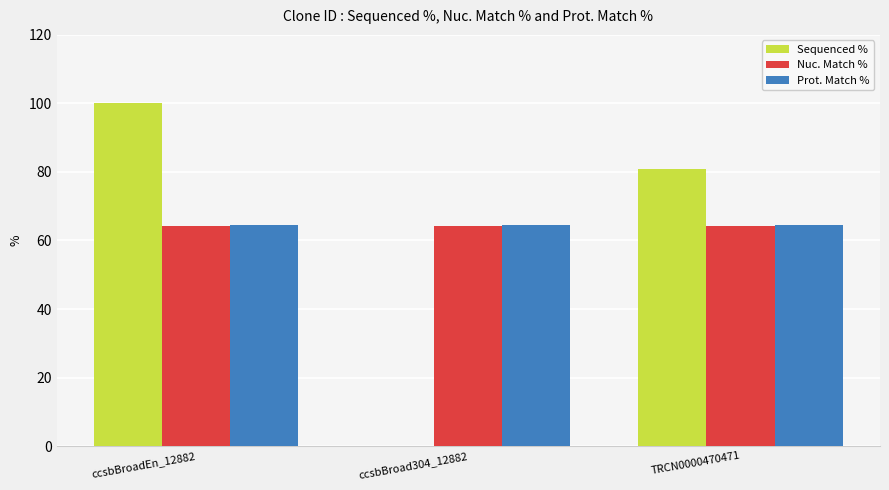

What is the sum of all Sequenced % values?

181.0